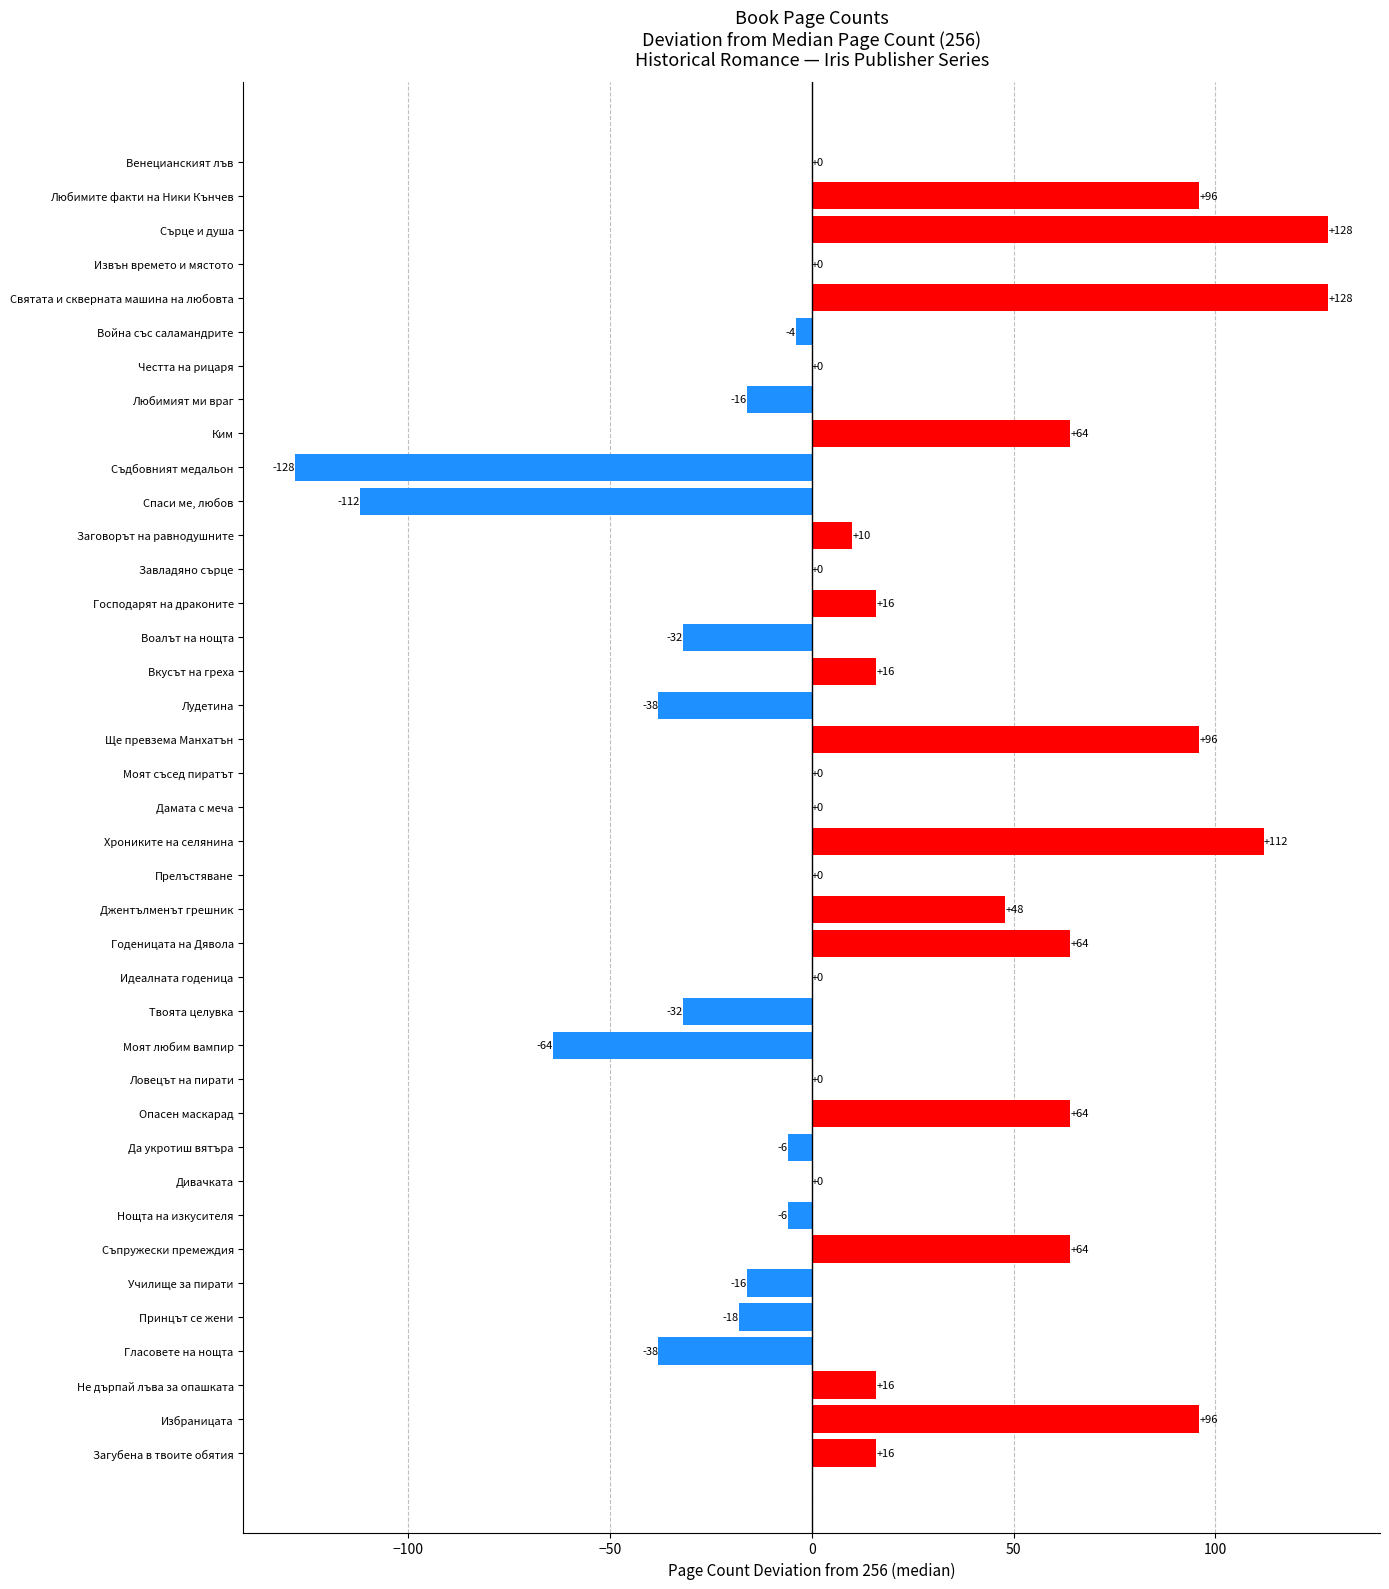

How many series are shown in this chart?

1